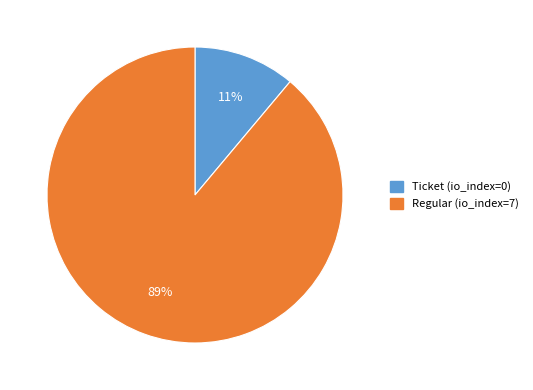

What is the smallest slice in the pie chart?

Ticket